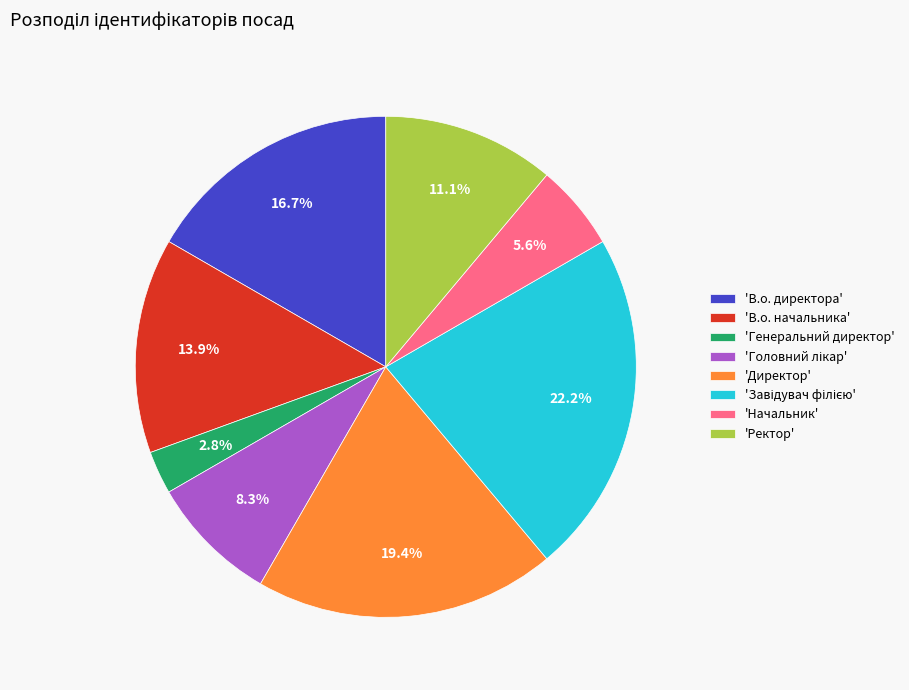

Combined, what portion of the pie is 'Ректор' and 'Генеральний директор'?

13.9%